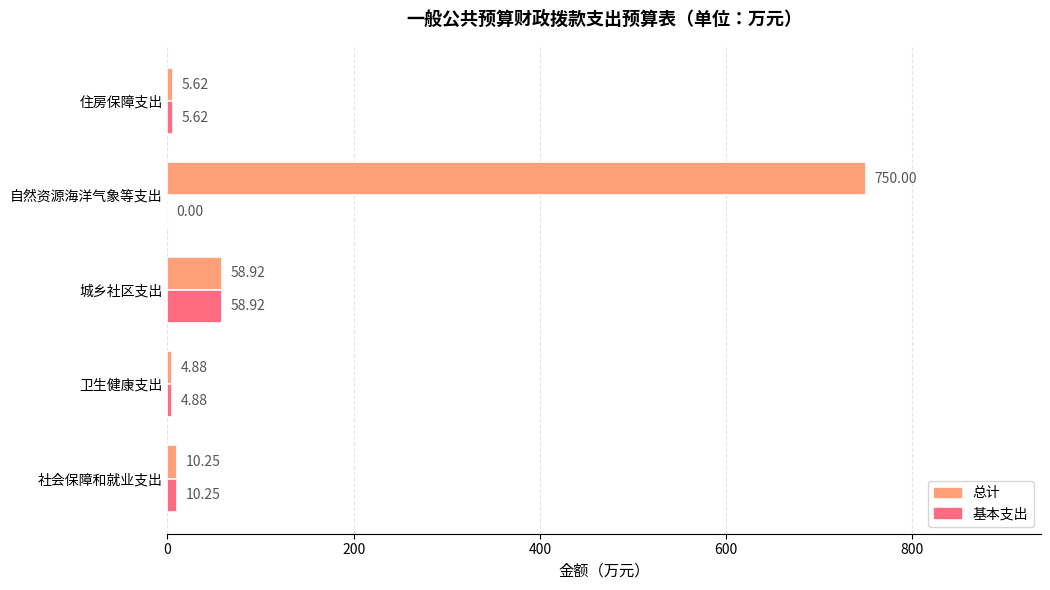

Which series has the largest total across all categories?

总计